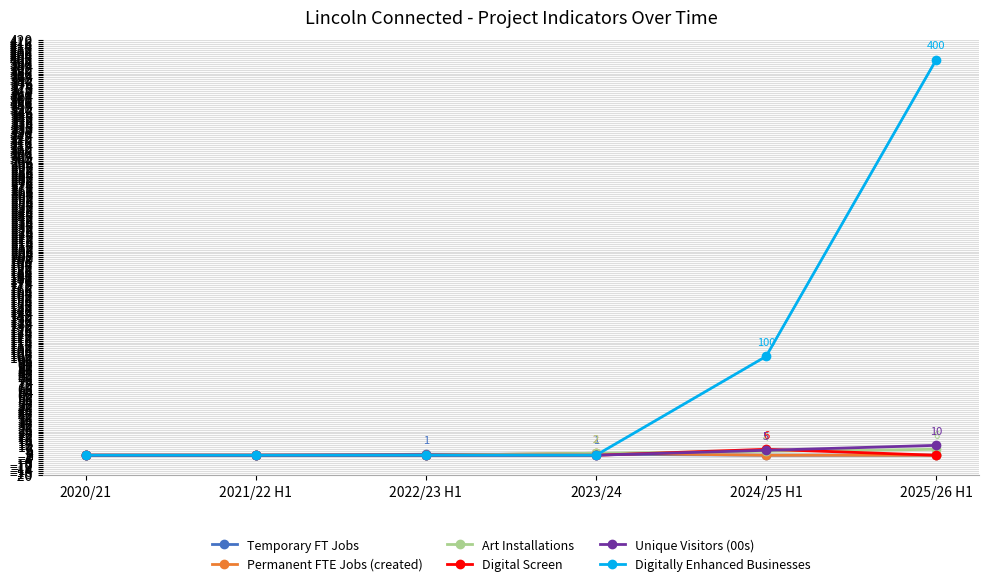

At which category is the sum across all series the highest?

2025/26 H1